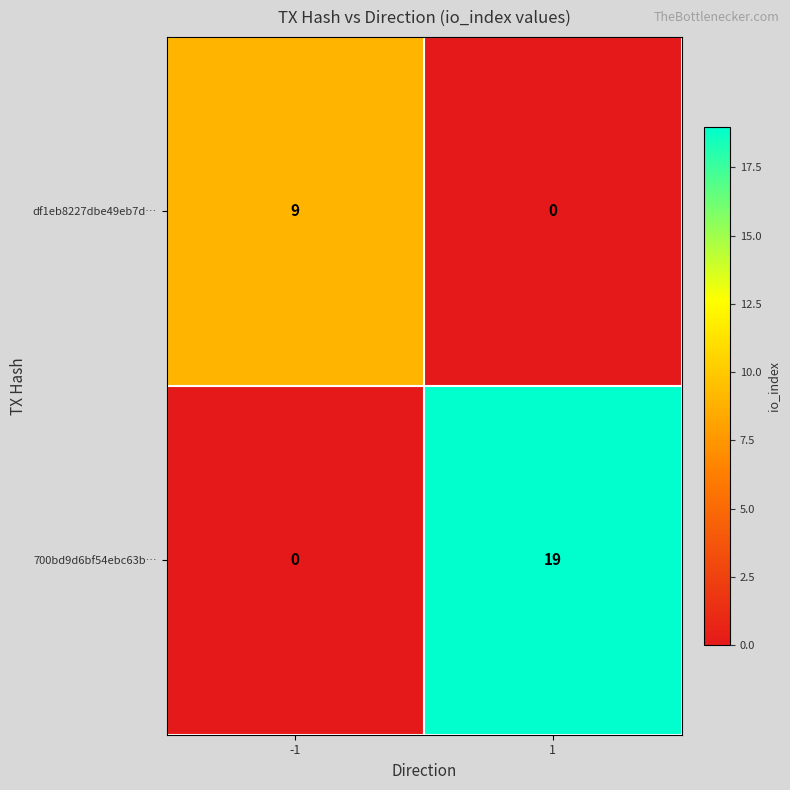

List the series in order of their overall mean, lowest first.

df1eb8227dbe49eb7d…, 700bd9d6bf54ebc63b…